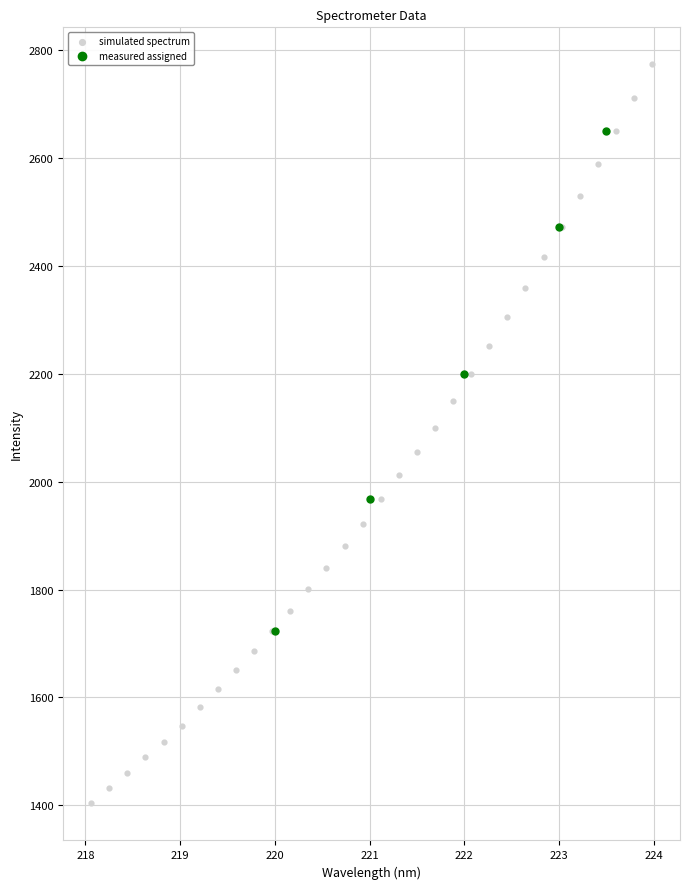

Which series reaches the minimum Y coordinate?

simulated spectrum